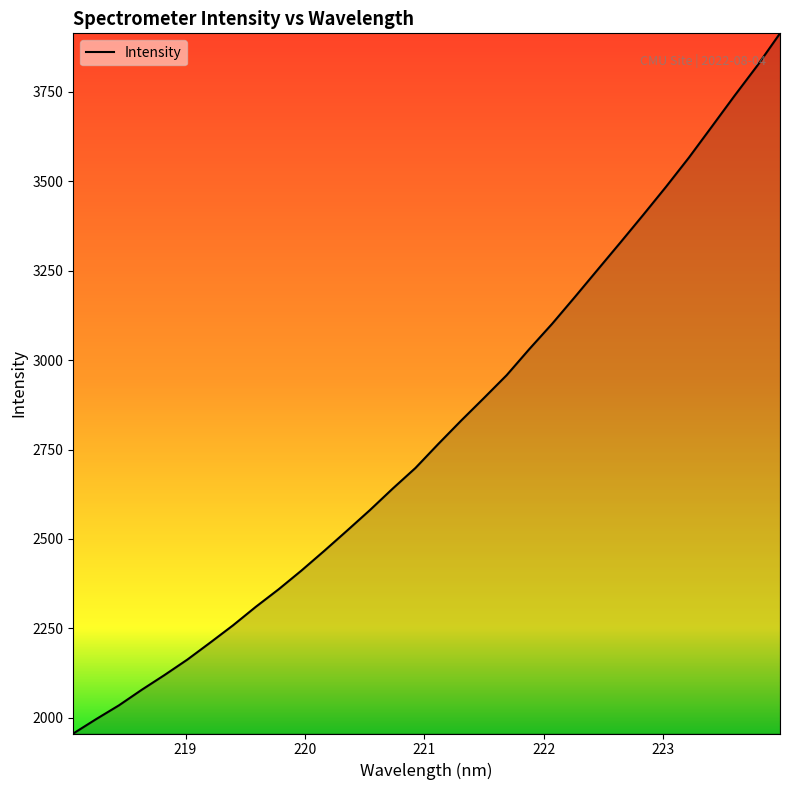

What is the difference between the maximum and minimum values?

1957.9